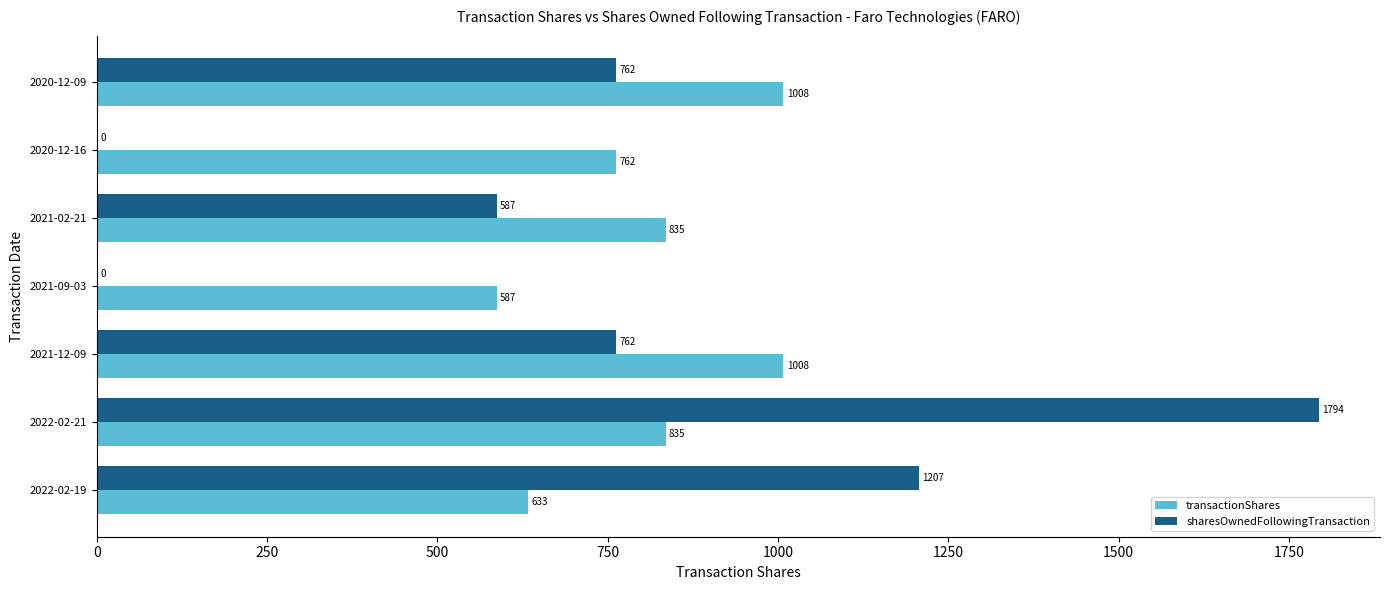

How many positive values does the sharesOwnedFollowingTransaction series have?

5